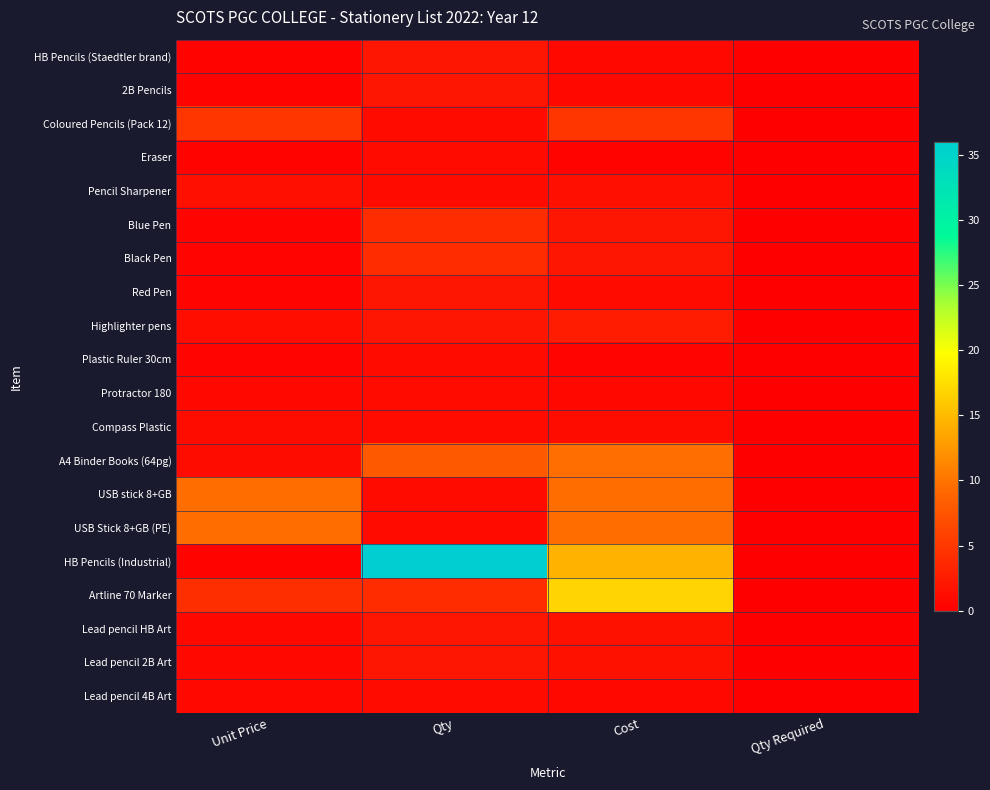

Count the number of data series in this chart.

20